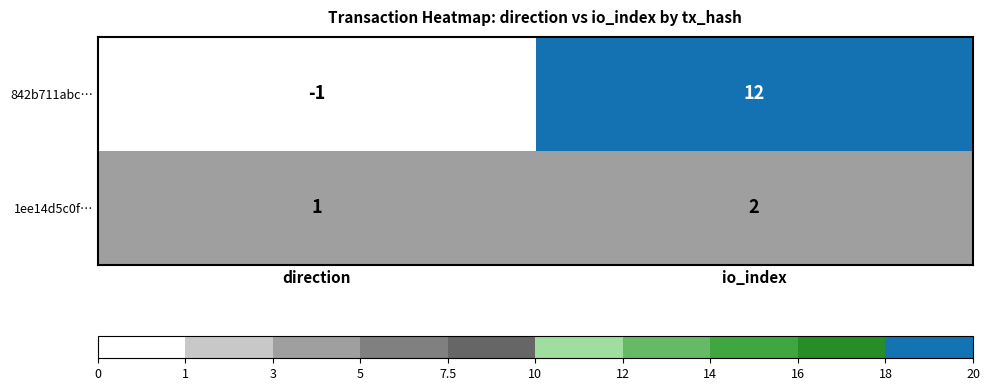

At direction, list the series in order from largest to smallest.

1ee14d5c0f…, 842b711abc…